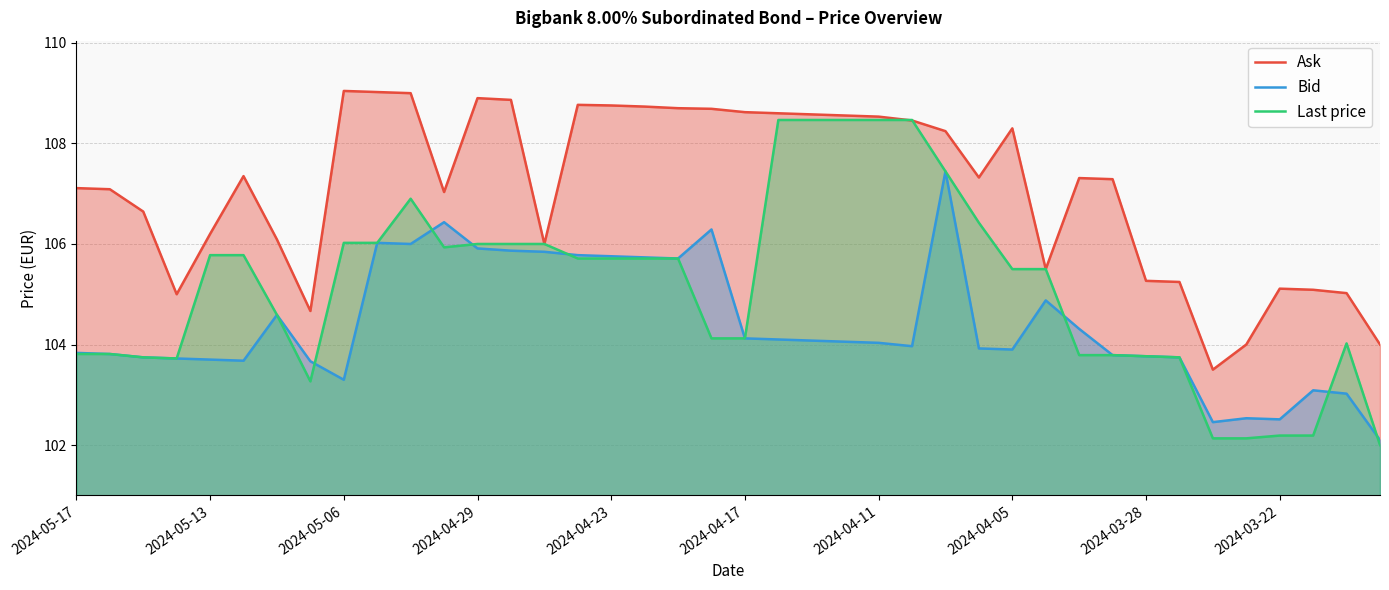

Rank the series by their maximum value, from lowest to highest.

Bid, Last price, Ask